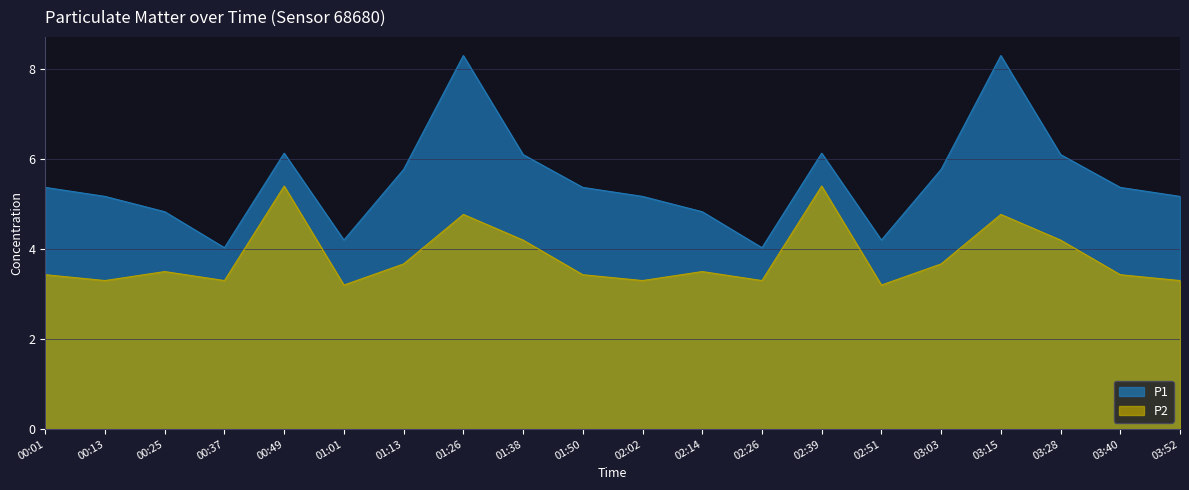

Reading right to left, what are all the values shown in this chart?

P1: 5.2	5.4	6.1	8.3	5.8	4.2	6.1	4.0	4.8	5.2	5.4	6.1	8.3	5.8	4.2	6.1	4.0	4.8	5.2	5.4
P2: 3.3	3.4	4.2	4.8	3.7	3.2	5.4	3.3	3.5	3.3	3.4	4.2	4.8	3.7	3.2	5.4	3.3	3.5	3.3	3.4